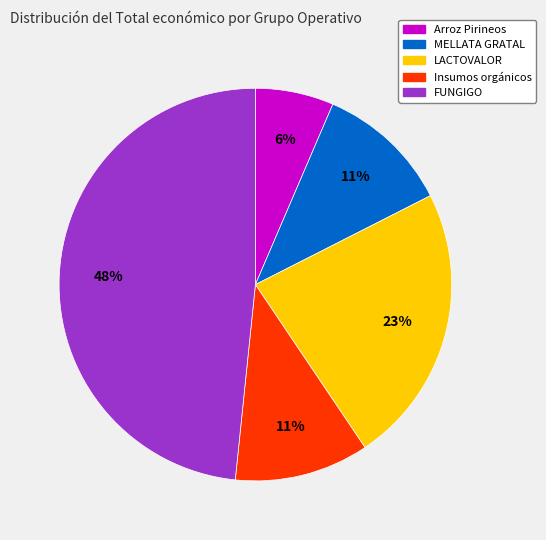

Combined, do Insumos orgánicos and LACTOVALOR account for over 50%?

No